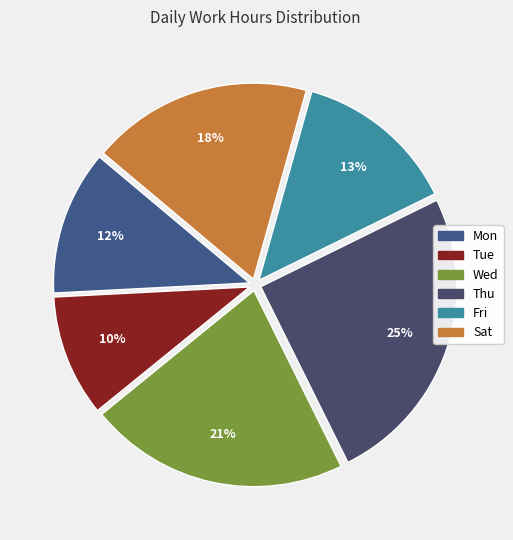

How many slices are in this pie chart?

6